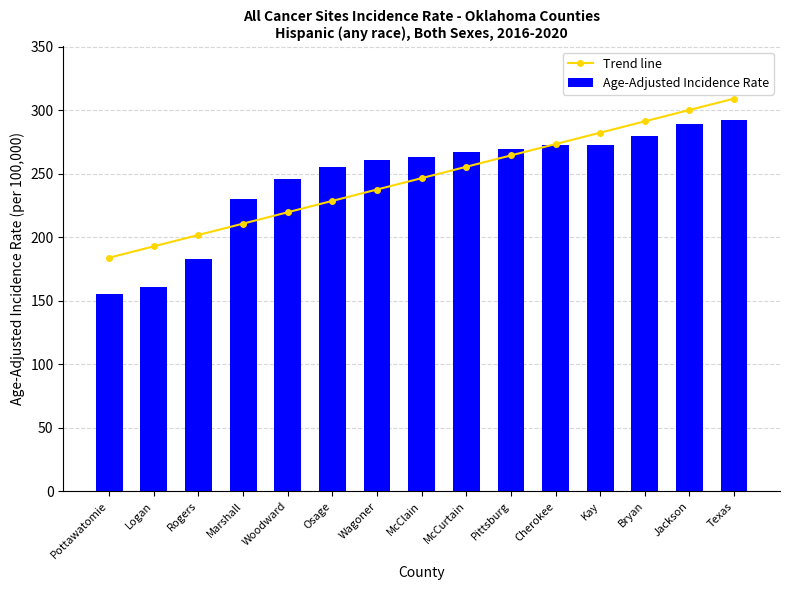

Rank the categories by Age-Adjusted Incidence Rate value from lowest to highest.

Pottawatomie, Logan, Rogers, Marshall, Woodward, Osage, Wagoner, McClain, McCurtain, Pittsburg, Cherokee, Kay, Bryan, Jackson, Texas